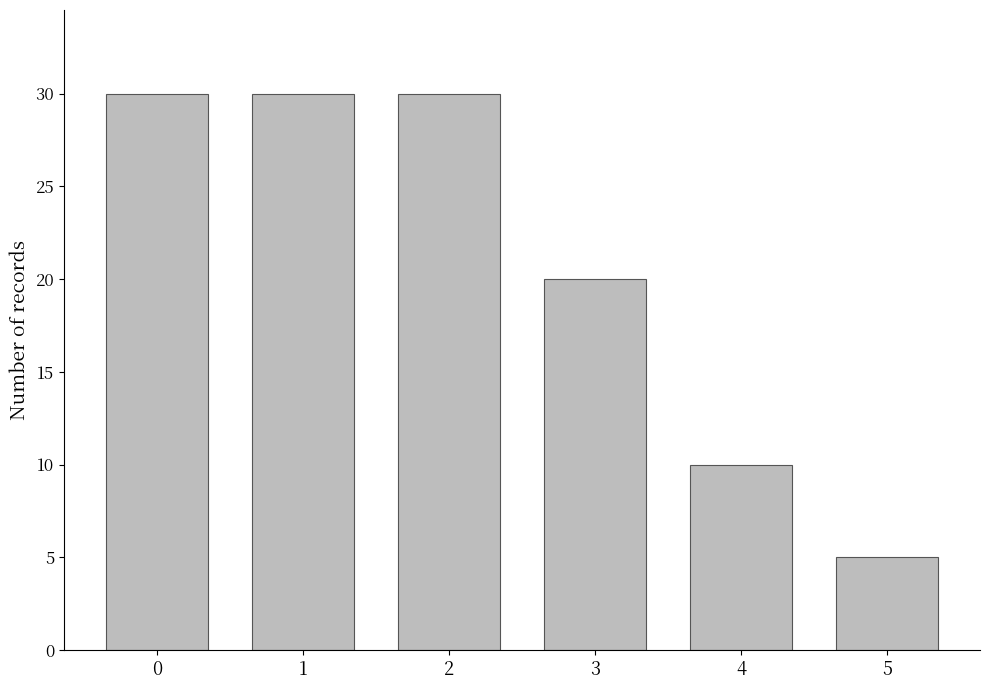

Reading left to right, what are all the values shown in this chart?

0=30	1=30	2=30	3=20	4=10	5=5